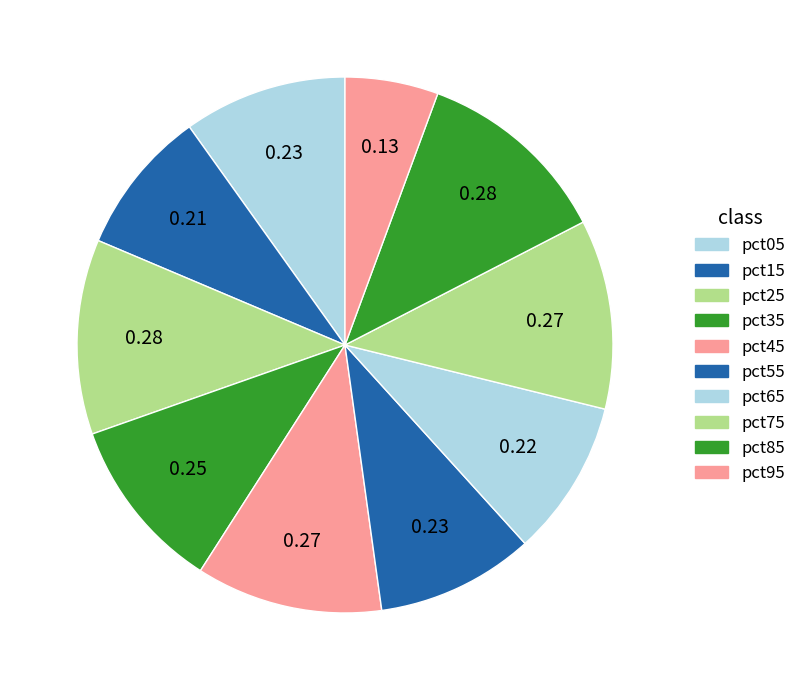

The pct75 slice represents 11% of the pie. True or false?

True